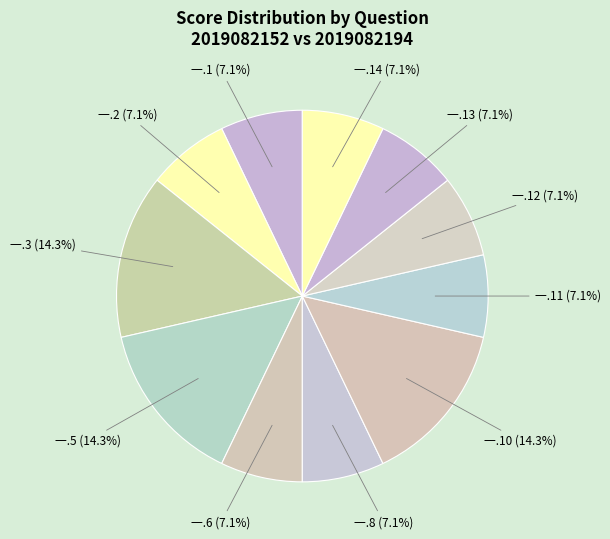

Approximately how many times larger is the value at 一.6 (7.1%) compared to 一.8 (7.1%)?

1.0